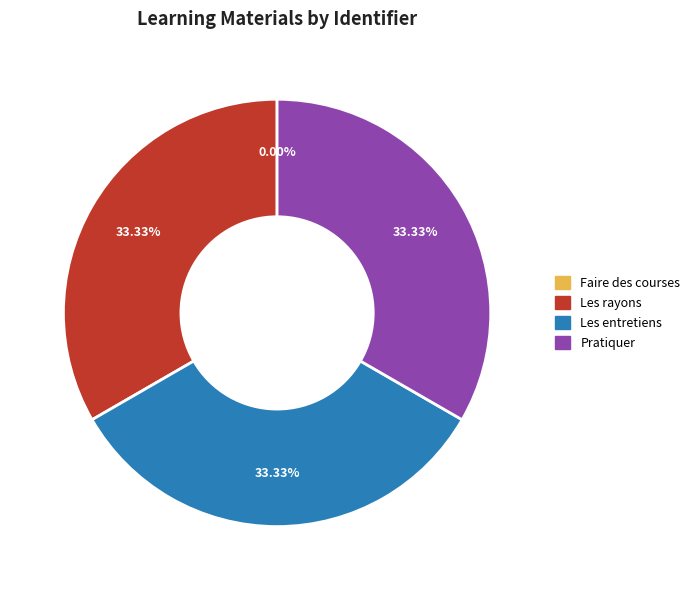

The Les rayons slice represents 33% of the pie. True or false?

True